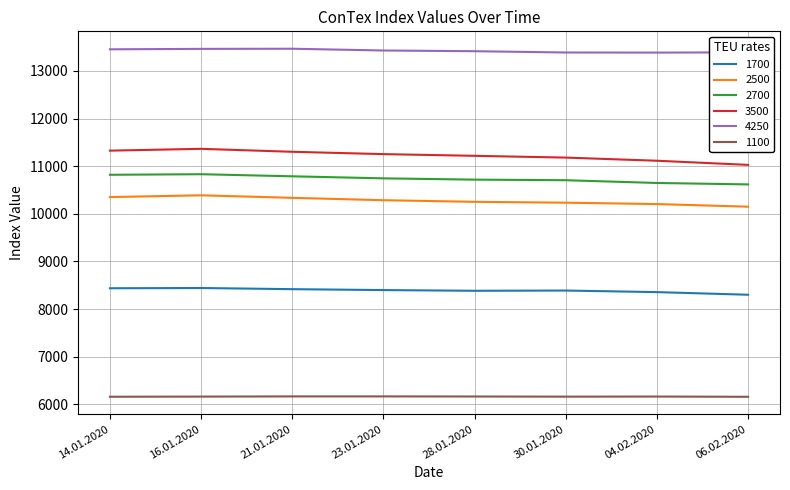

The 2700 series shows 10787 at 21.01.2020. True or false?

True